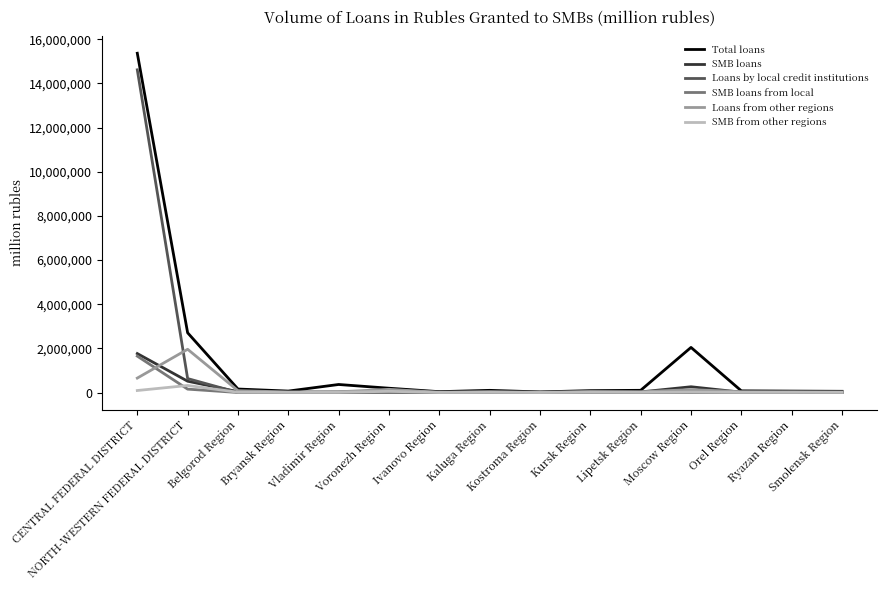

Which series has the widest spread of values?

Total loans